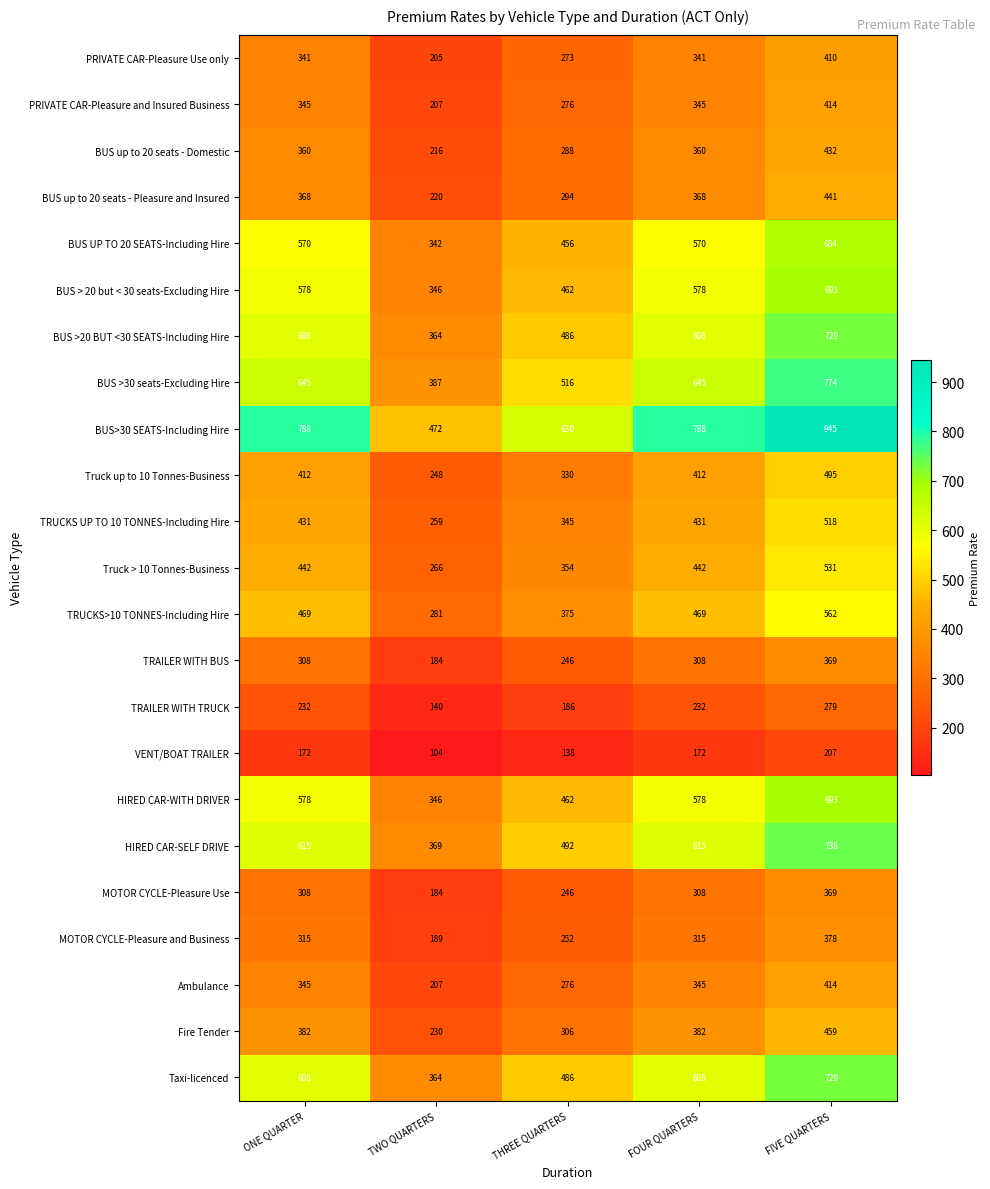

Which series has the largest range (max minus min)?

BUS>30 SEATS-Including Hire